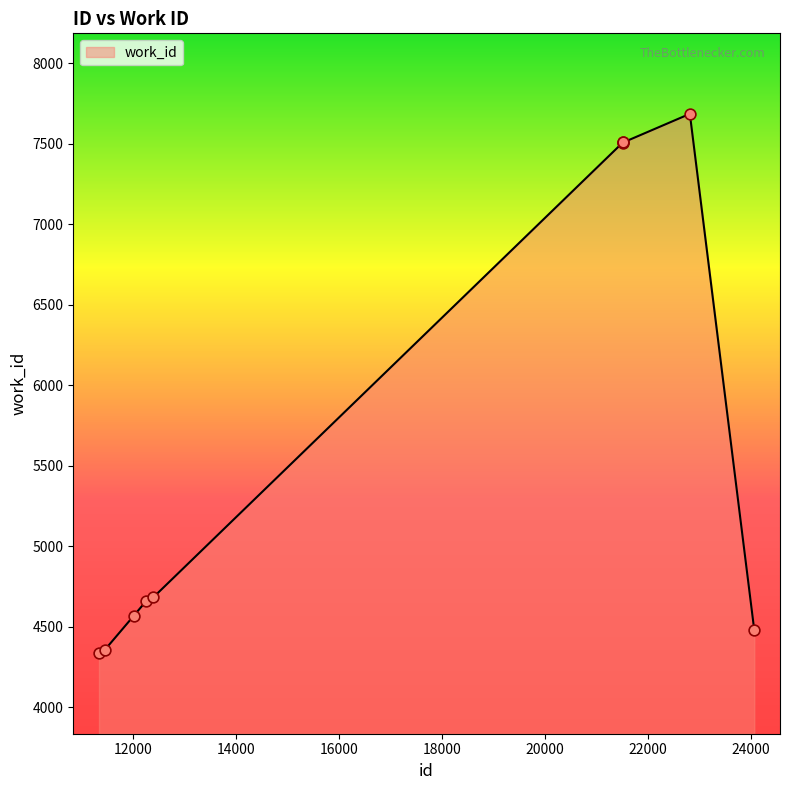

What is the greatest value displayed?

7687